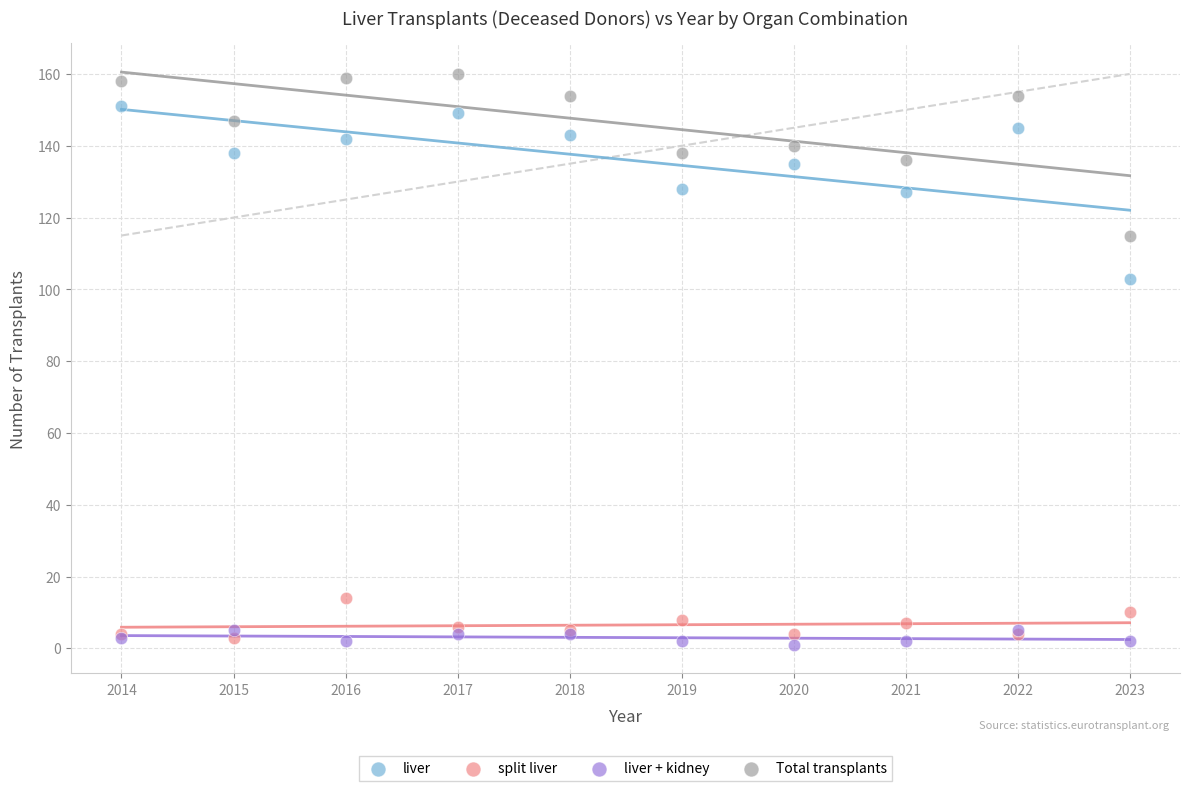

Across all series, what Y value is closest to 80?

103